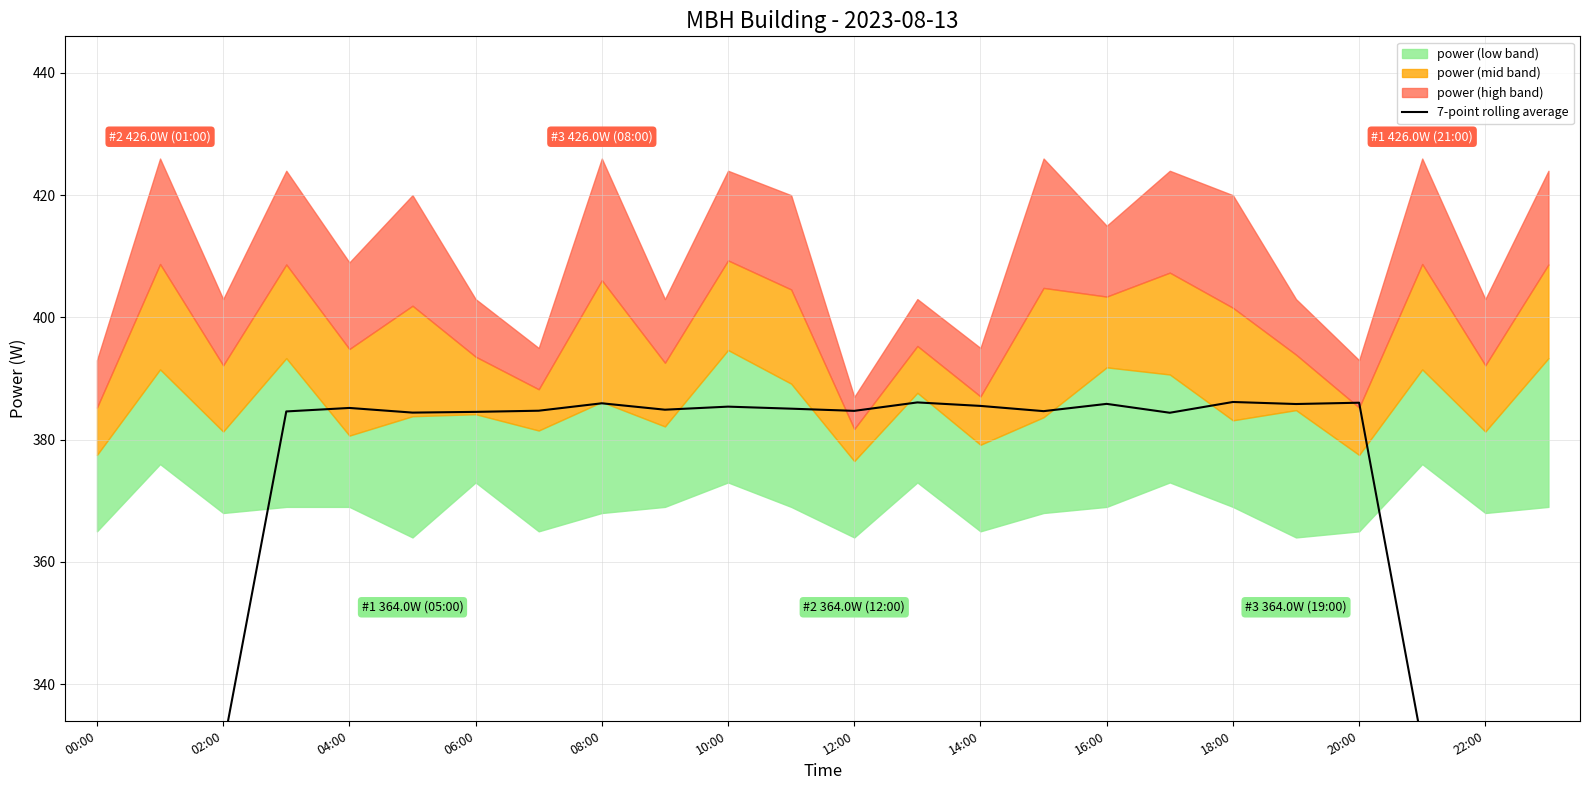

What is the value of the 7th point from the left?

384.5